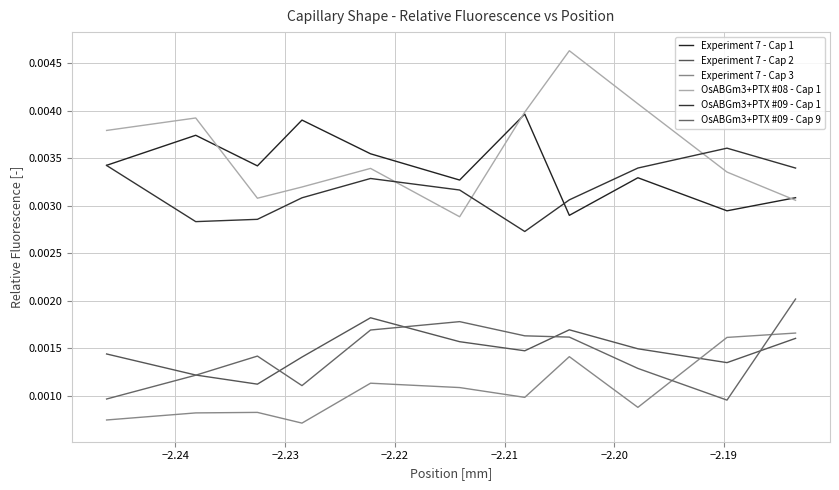

Is this an area chart (filled region under the line)?

No